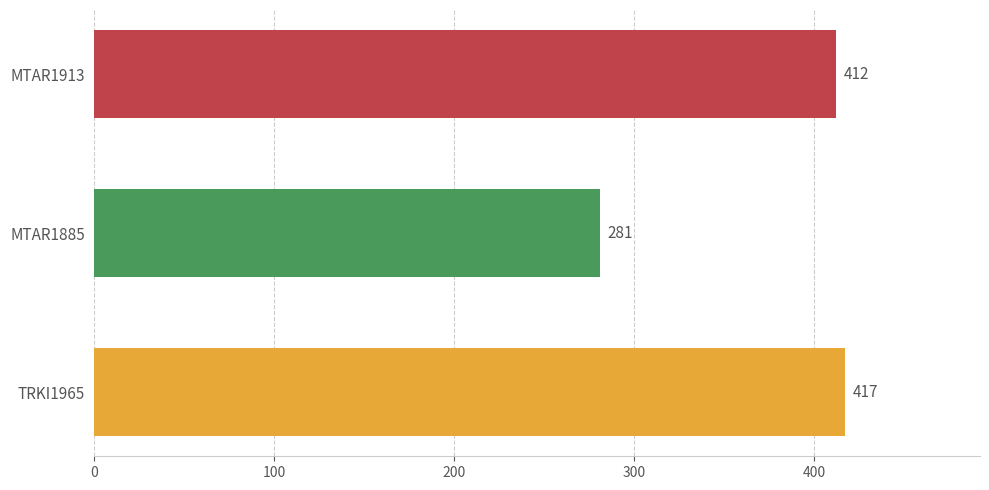

What is the sum of all values?

1110